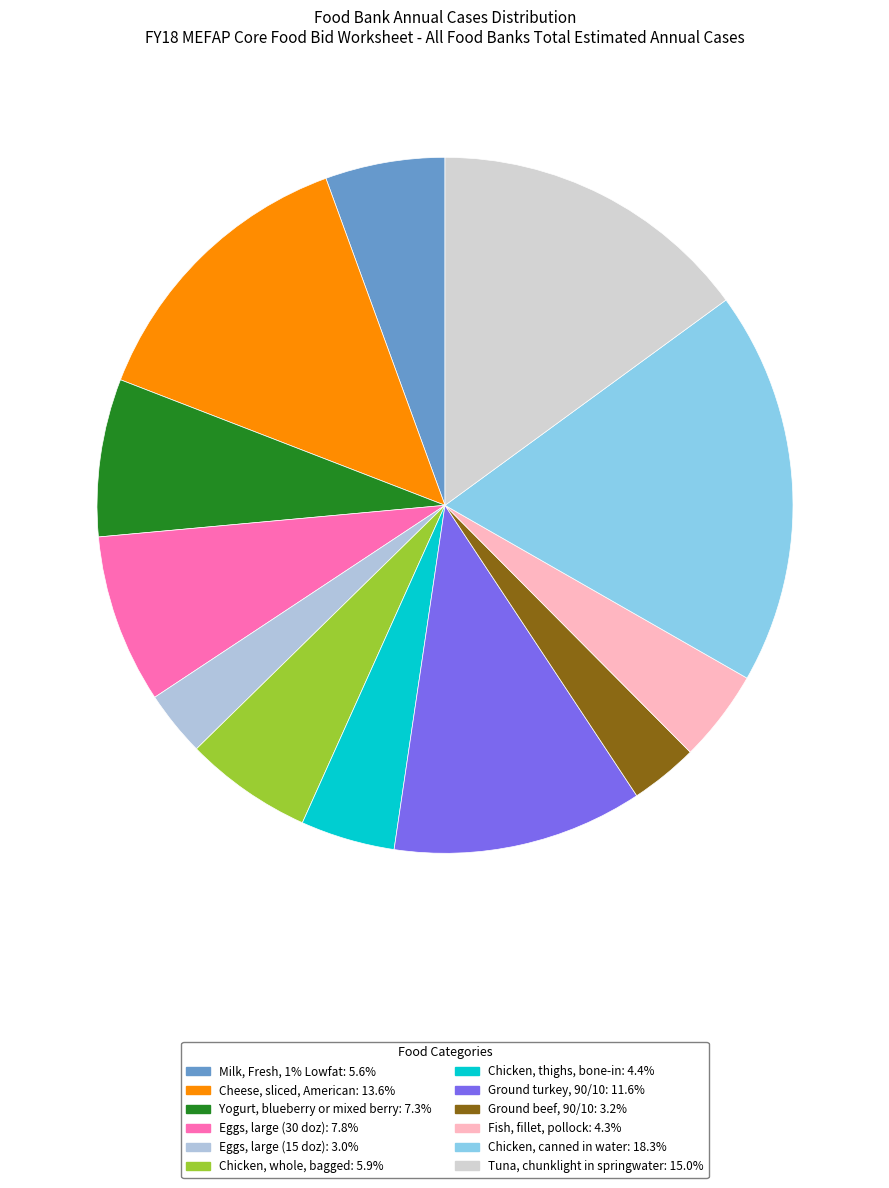

How many slices are in this pie chart?

12